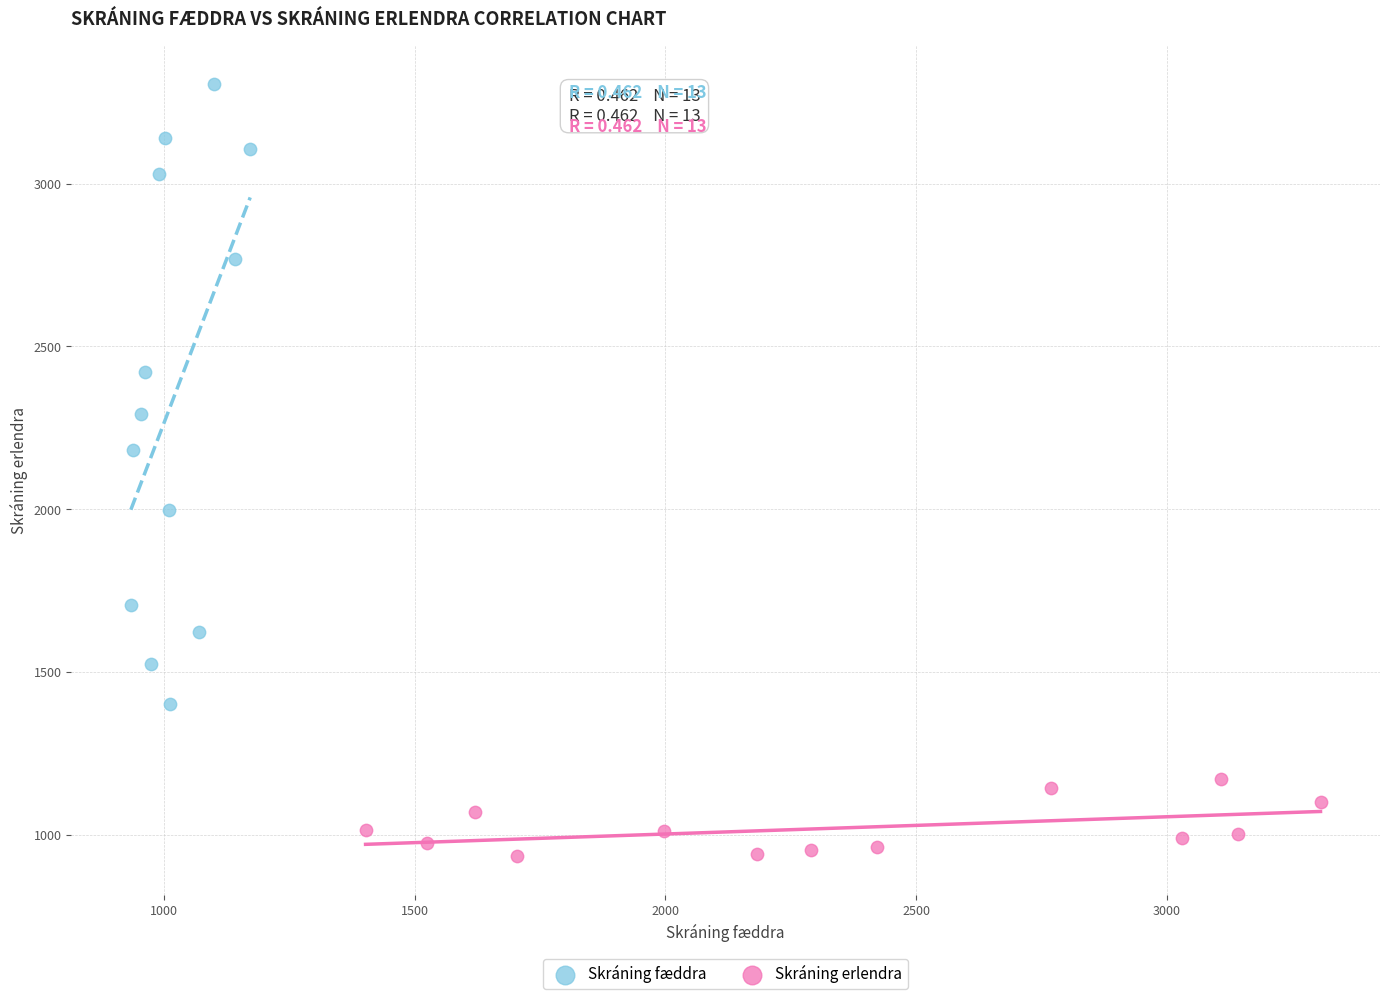

Which series contains the highest Y value?

Skráning fæddra